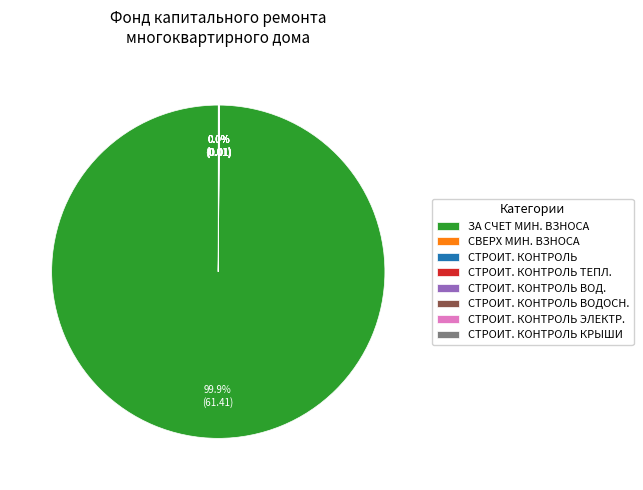

Which category has the biggest portion of the pie?

ЗА СЧЕТ МИН. ВЗНОСА